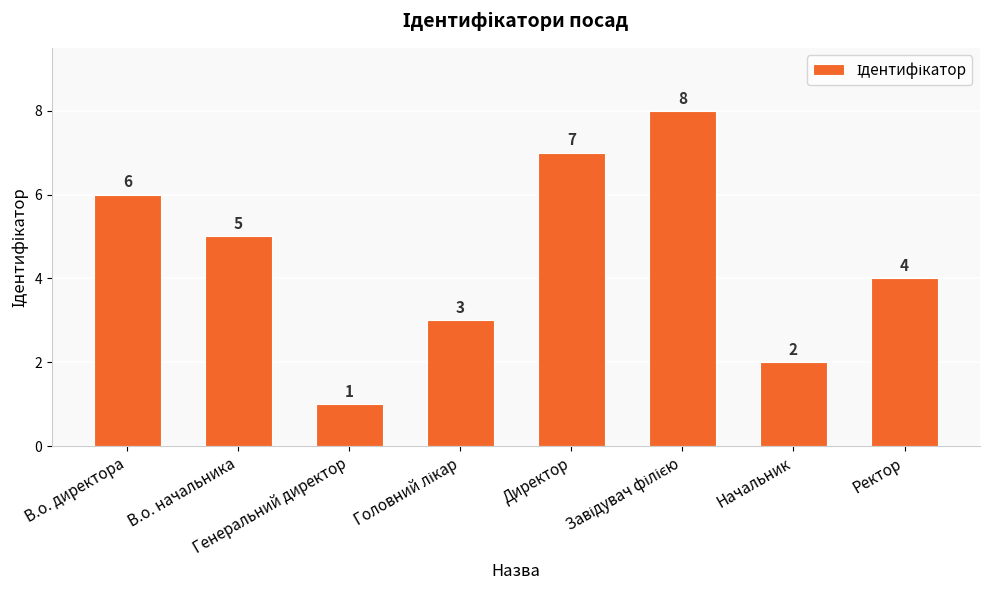

What is the value of the 1st bar from the left?

6